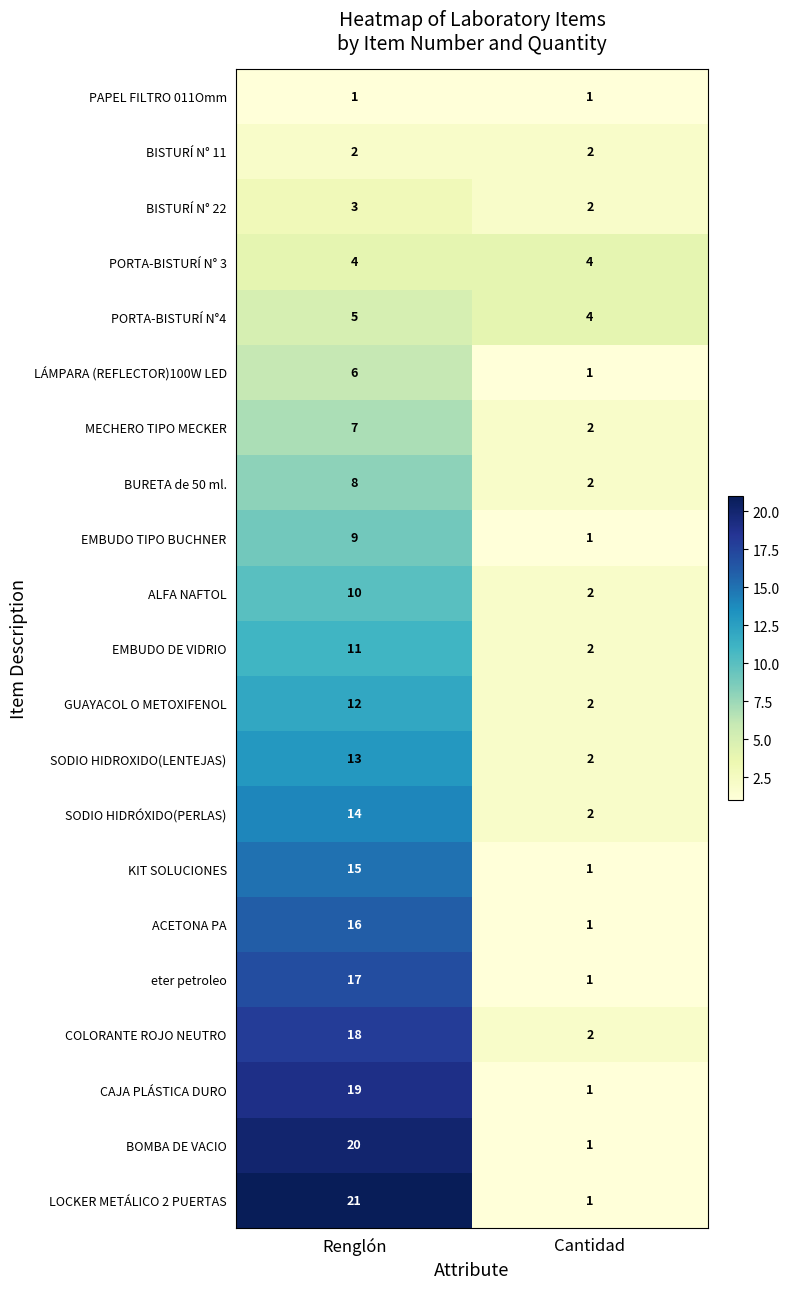

What is the difference between the highest and lowest values at Renglón?

20